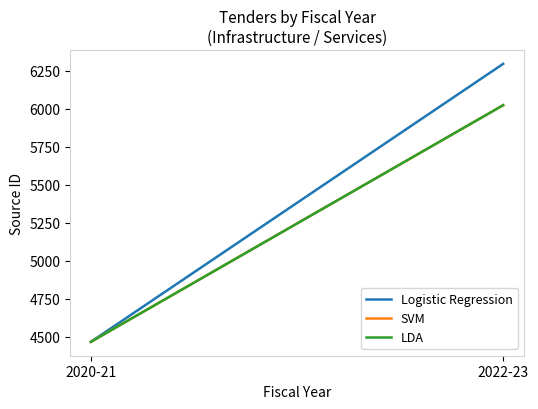

What position from the left is 2022-23?

2